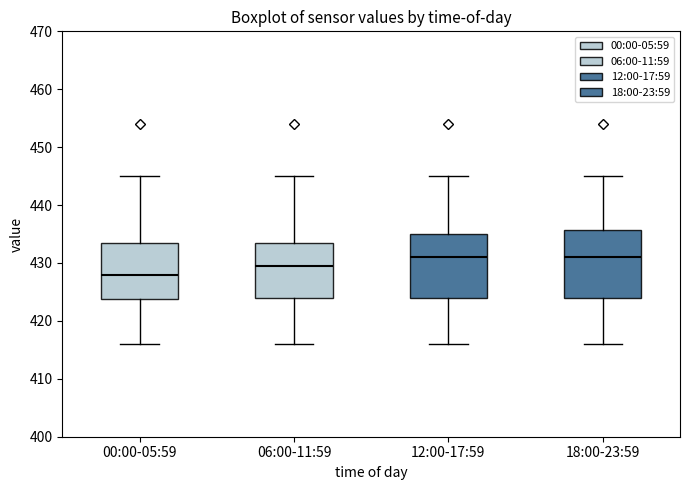

Which box's median line is the lowest?

00:00-05:59